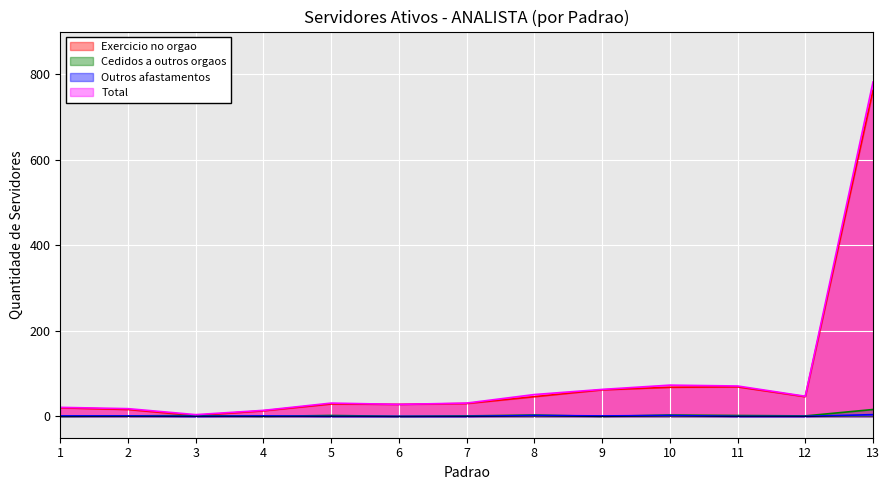

What is the difference between the second highest and minimum values in the Cedidos a outros orgaos series?

3